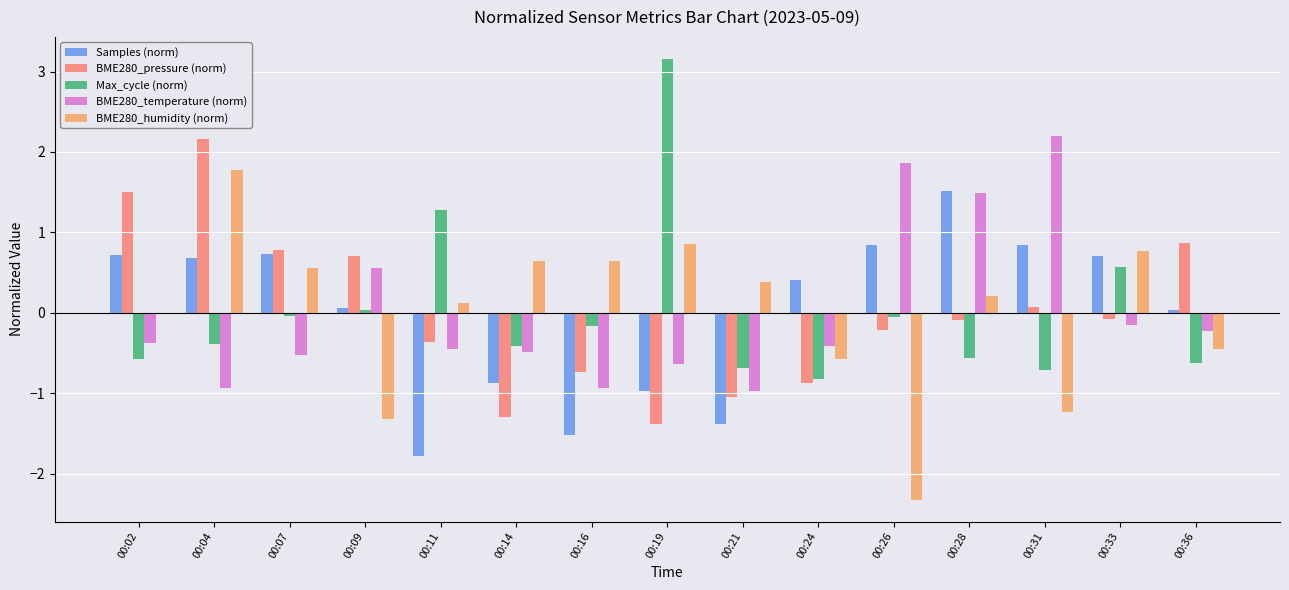

What is the total value across all series at 00:14?

-2.4